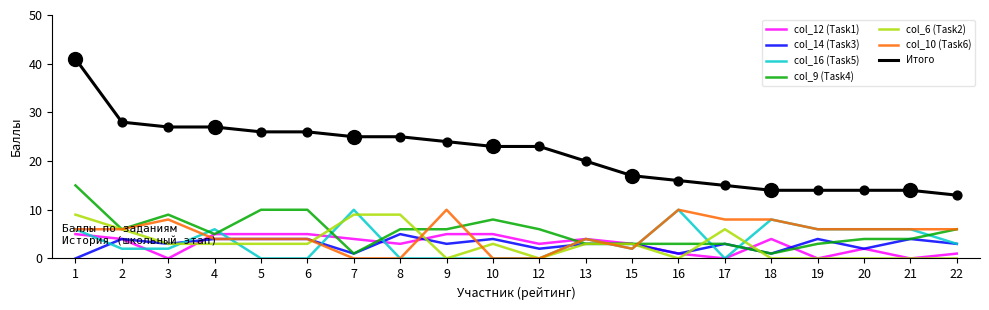

What are all the series names shown in the legend?

col_12 (Task1), col_14 (Task3), col_16 (Task5), col_9 (Task4), col_6 (Task2), col_10 (Task6), Итого